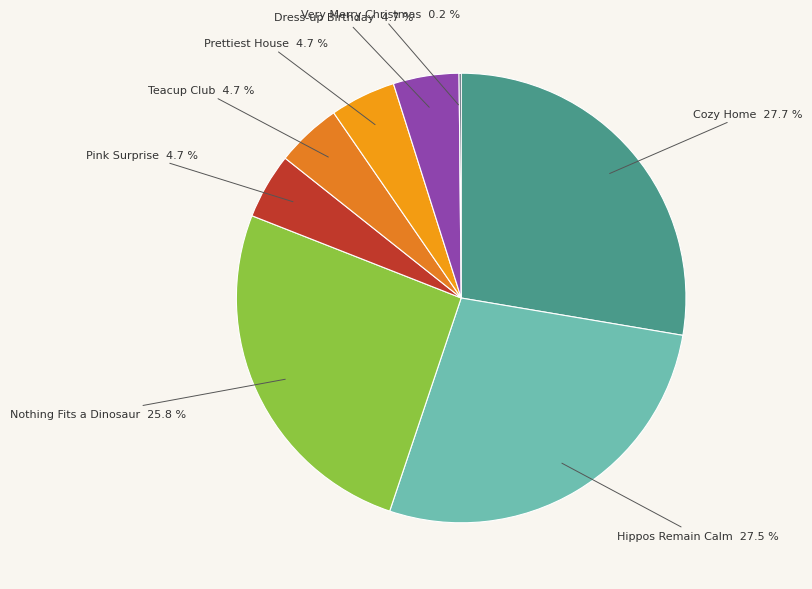

Is the sum of Hippos Remain Calm and Pink Surprise greater than half?

No